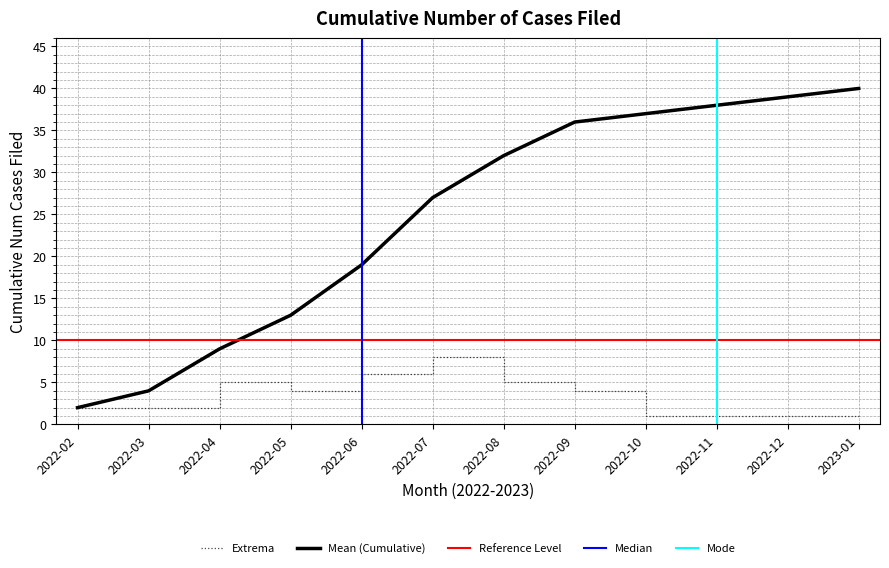

True or false: the data shows 53 at 2022-08.

False